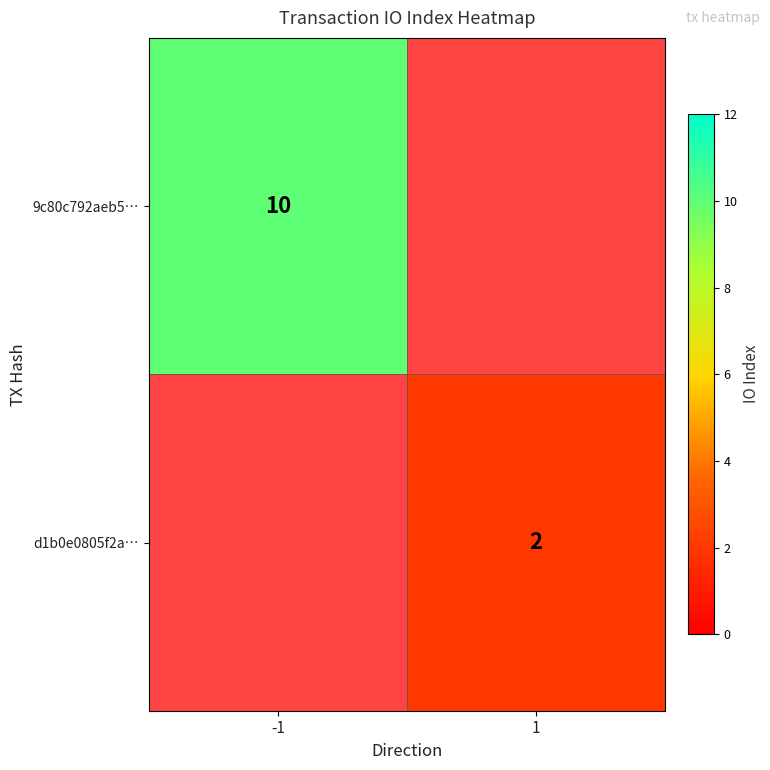

The value of 9c80c792aeb5… at -1 is 15. True or false?

False